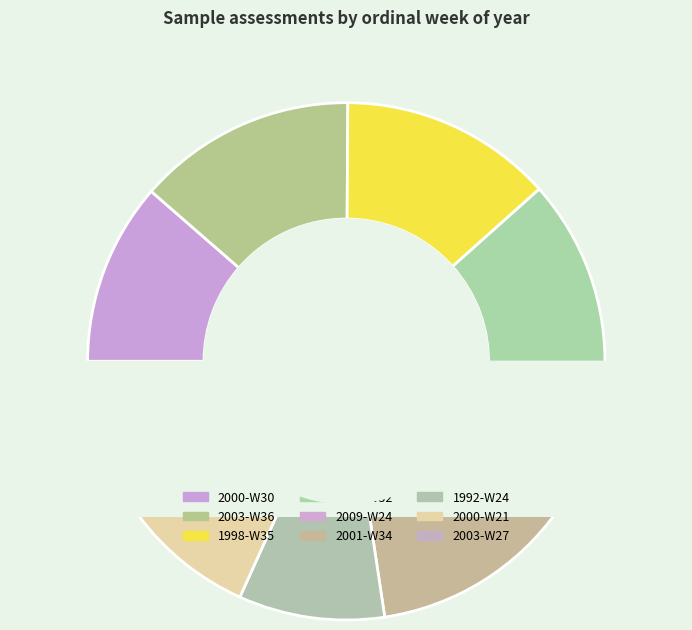

To the nearest percent, what is the difference between the largest and smallest slice percentages?

6%